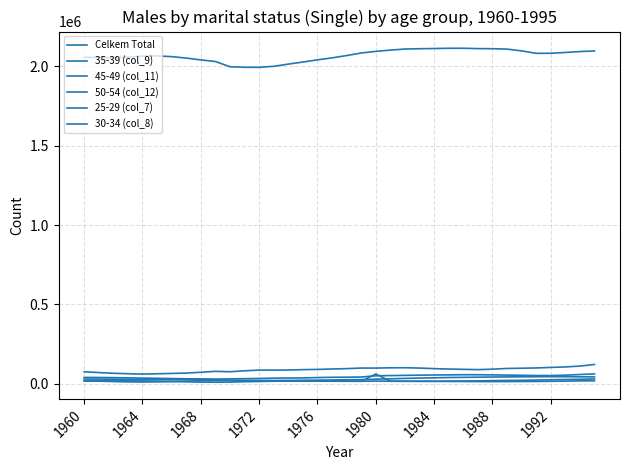

Count the number of categories in the chart.

36